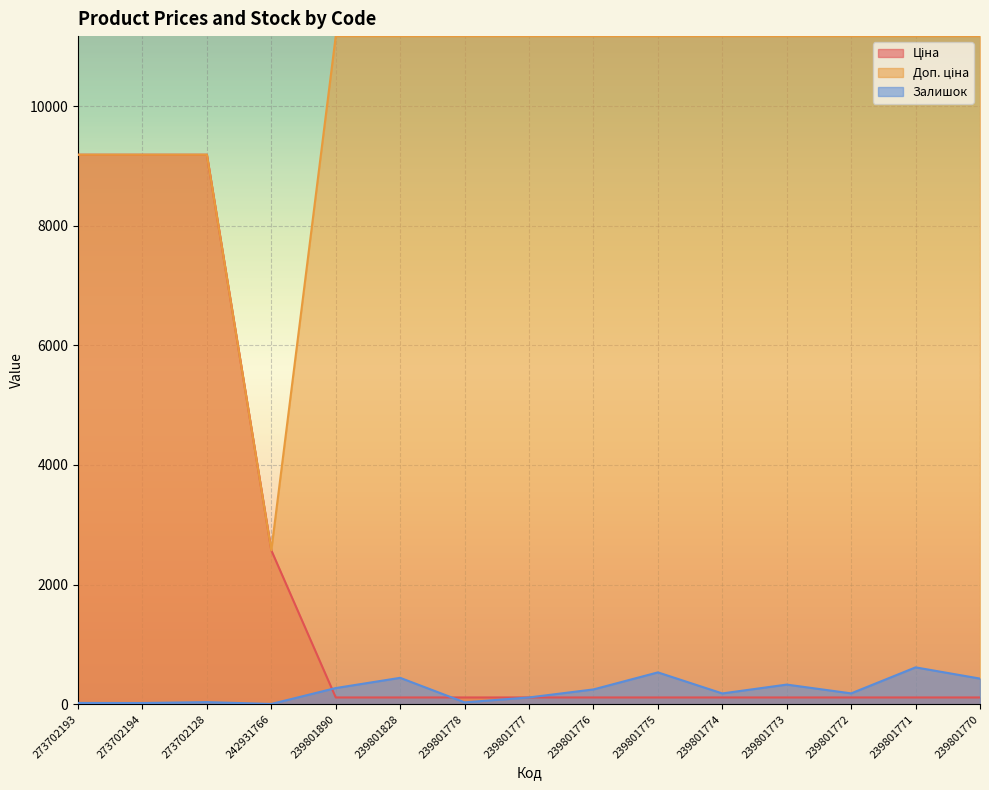

True or false: Залишок and Доп. ціна intersect in this chart.

False